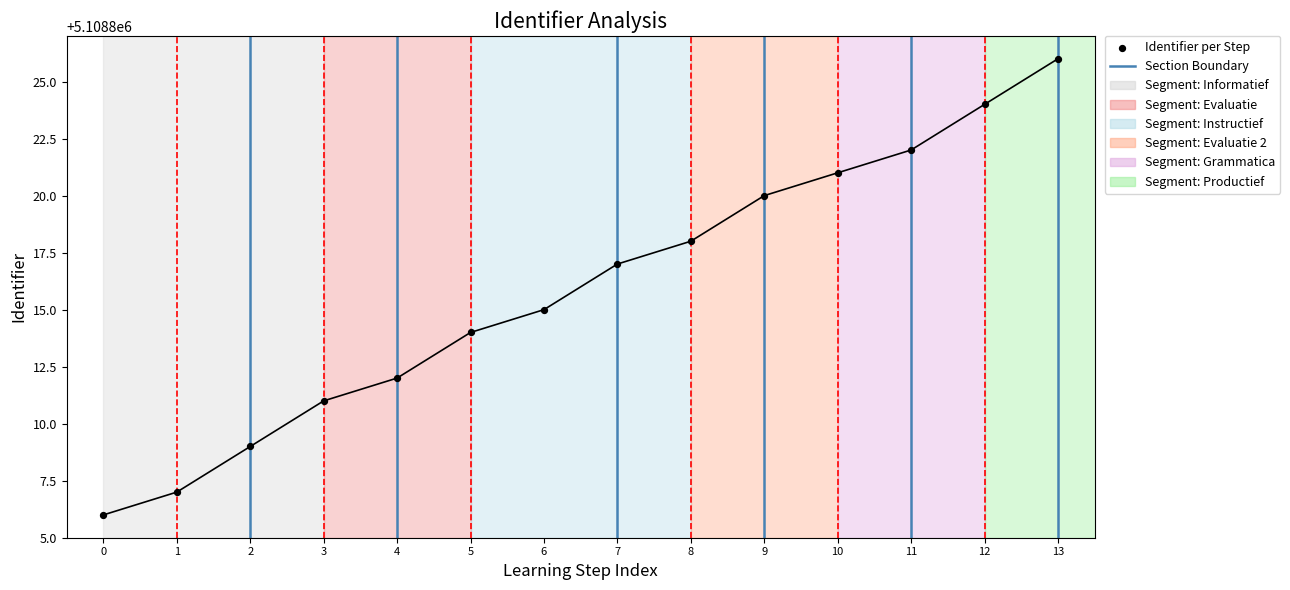

What is the range of Y values (max minus min)?

20